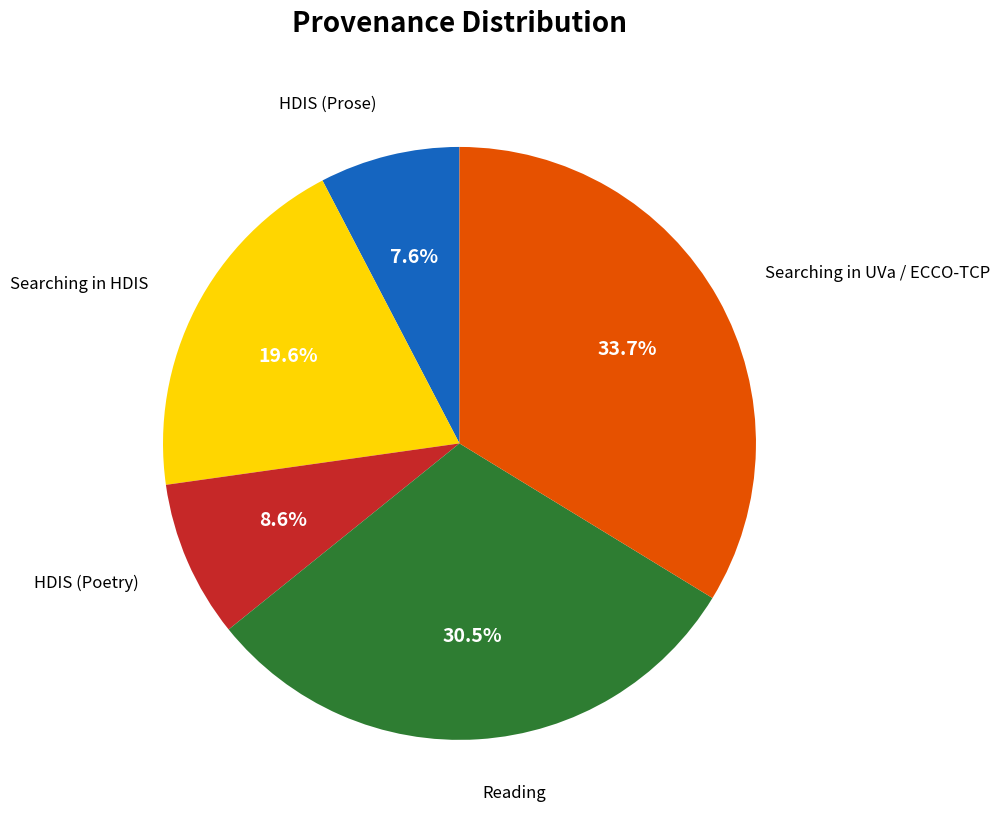

The HDIS (Poetry) slice represents 9% of the pie. True or false?

True